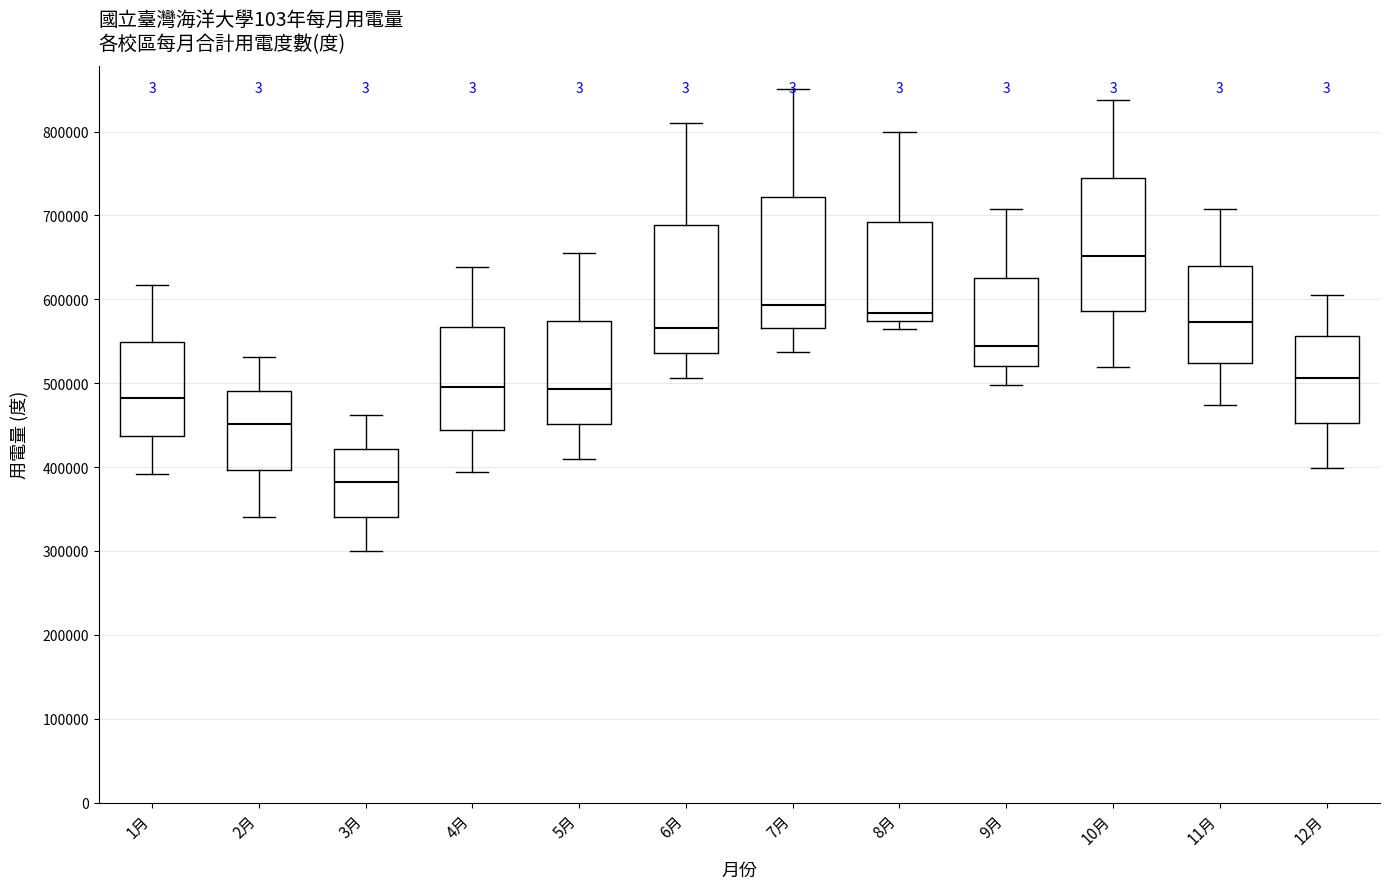

Where does the median line of the box for 12月 sit on the y-axis? The values are not printed on the chart, so give them approximately, as read against the axis.

510000